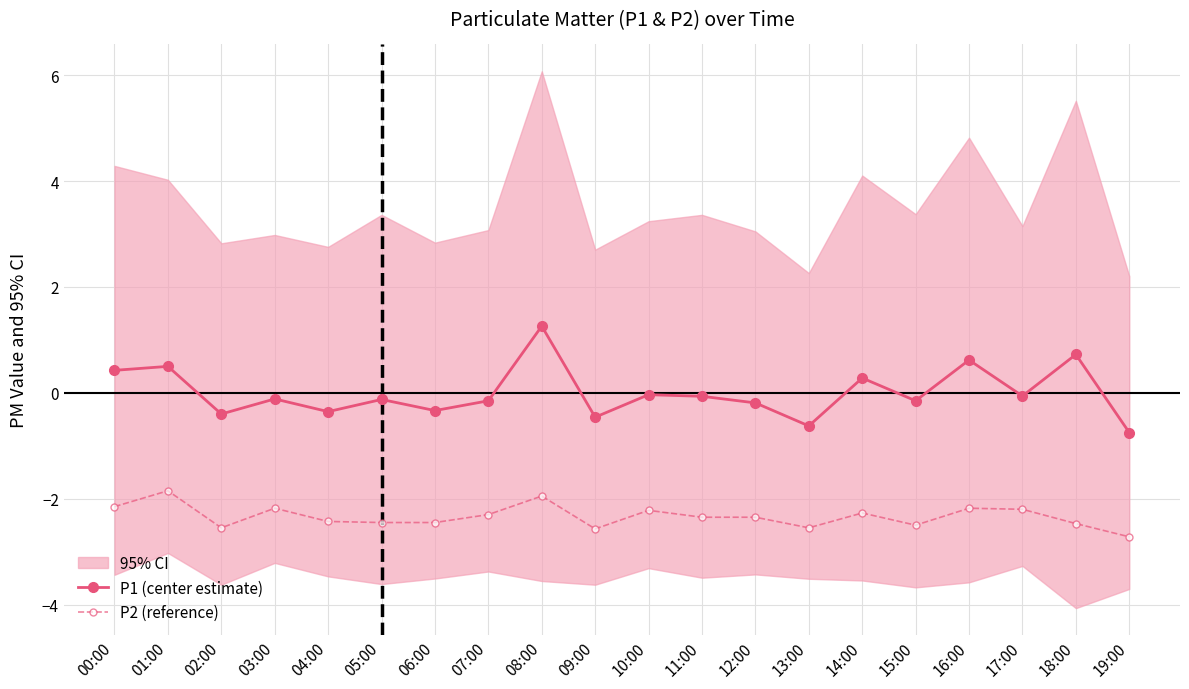

At which label does P2 (reference) reach its peak?

01:00